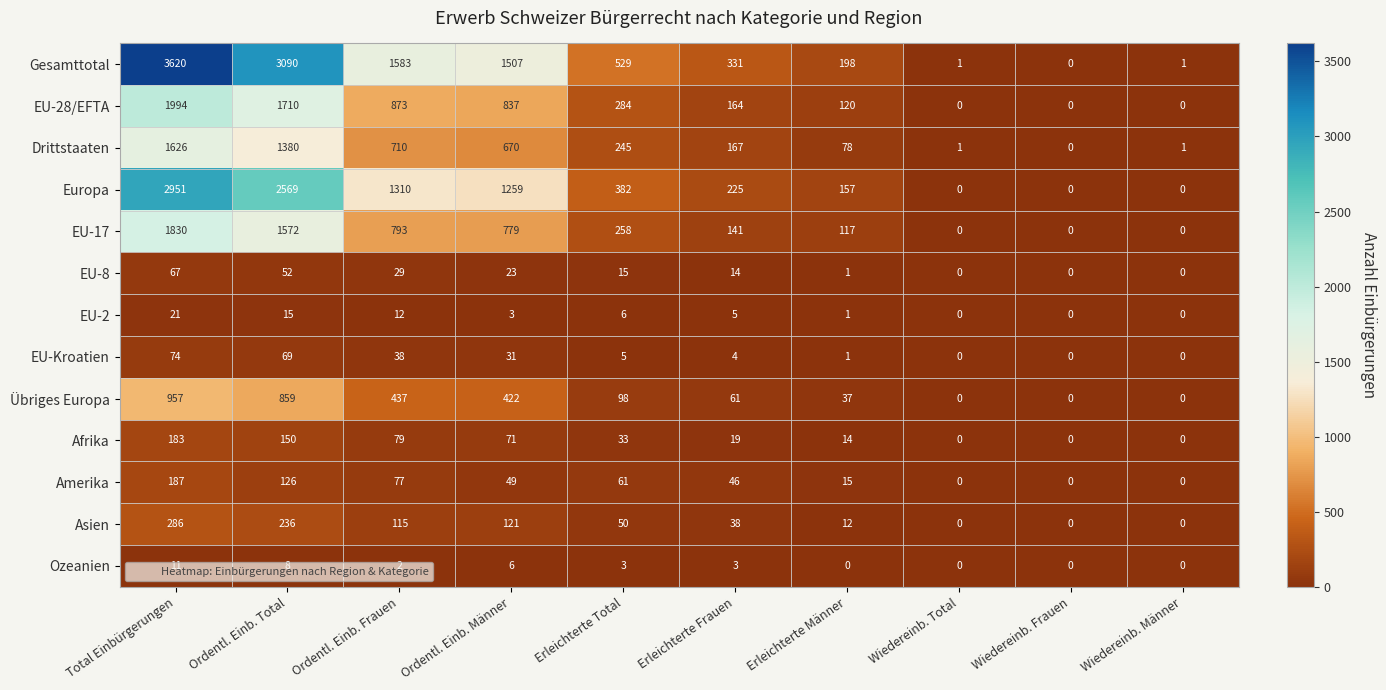

What value does the Asien series have at Ordentl. Einb. Männer?

121